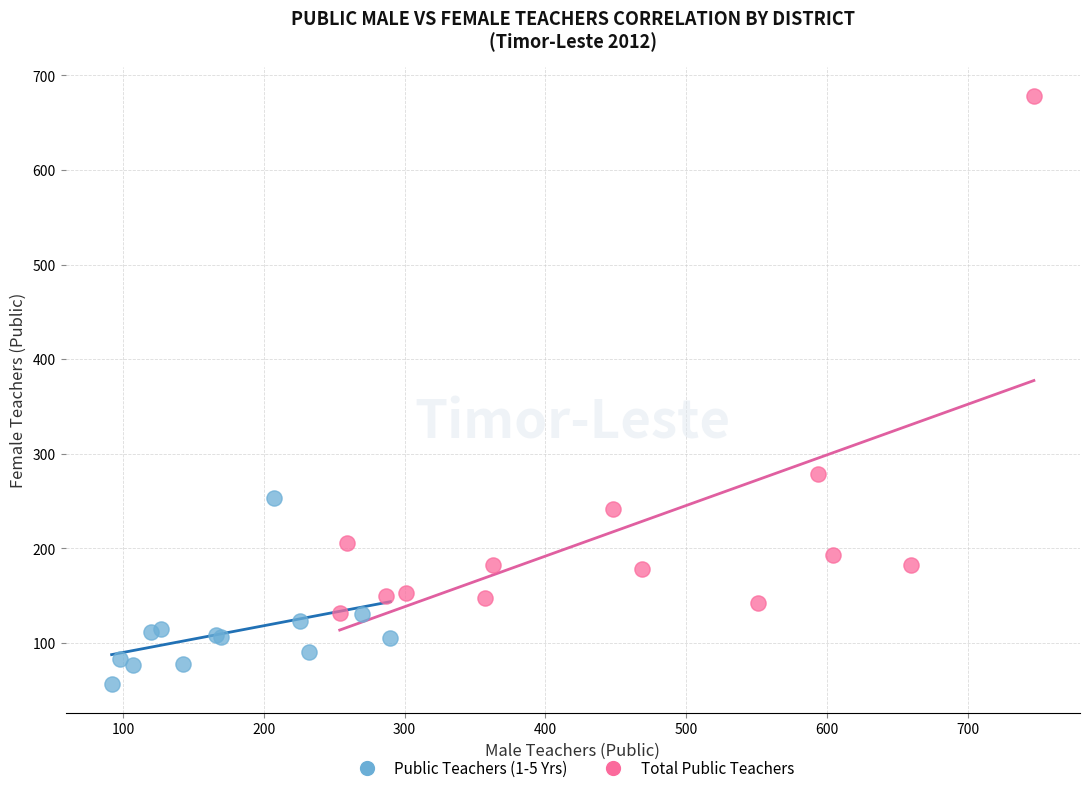

Which series contains the highest Y value?

Total Public Teachers